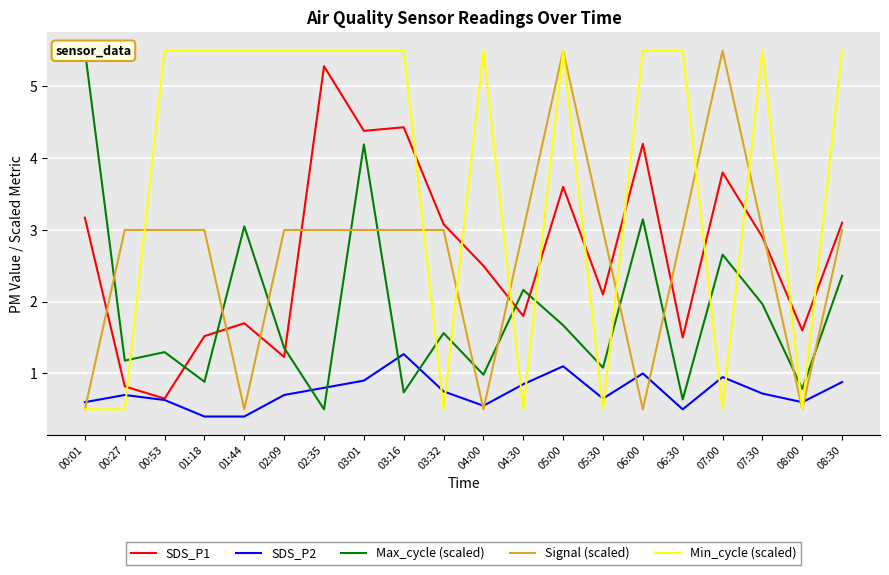

The value of Signal (scaled) at 07:30 is 4.6. True or false?

False